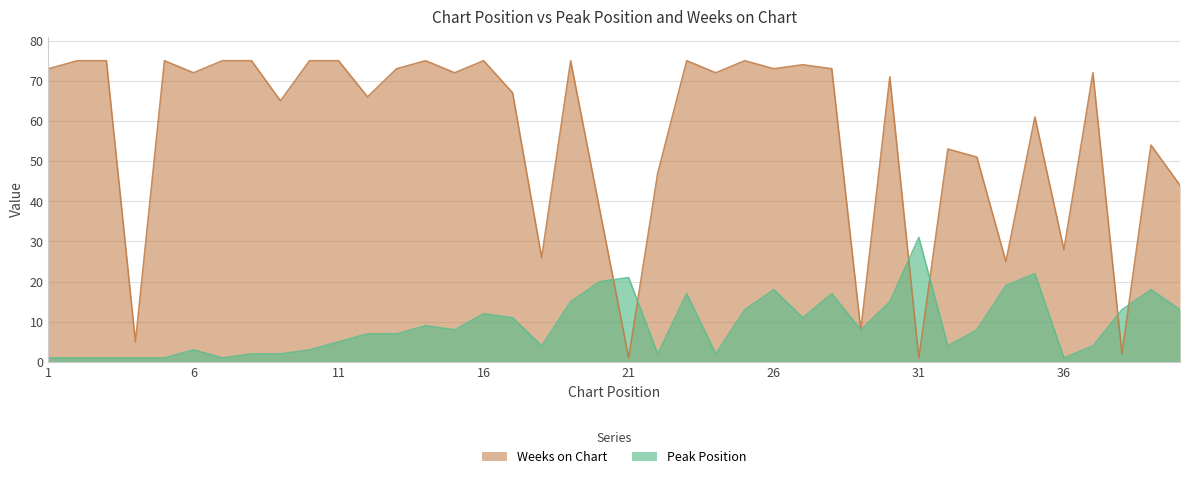

In Peak Position, how many points are higher than both neighbors (excluding endpoints)?

10